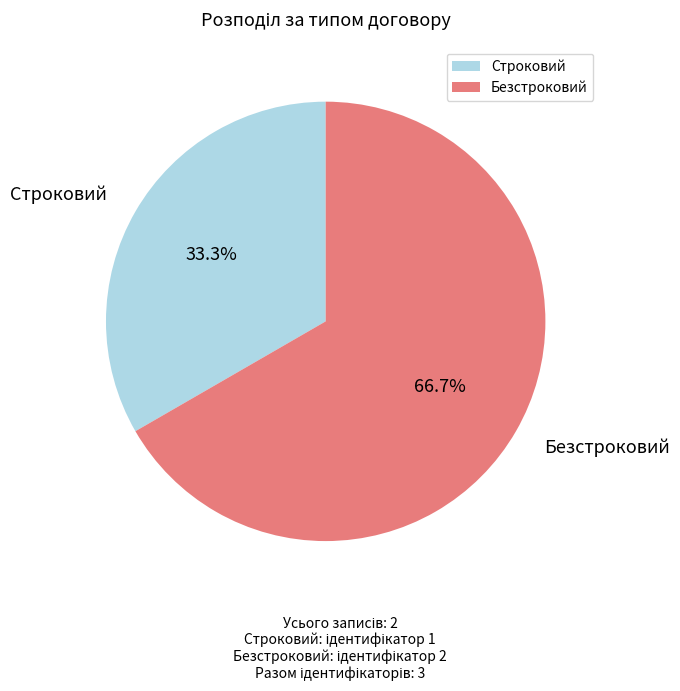

To the nearest percent, what portion does Безстроковий represent?

67%